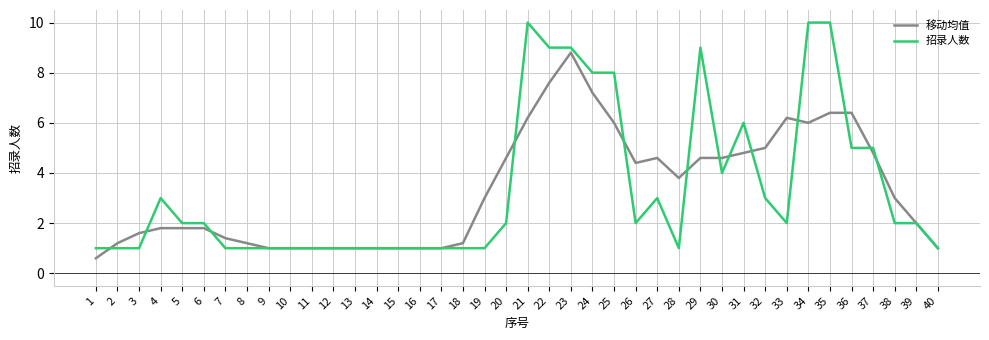

What is the minimum value shown in the chart?

0.6